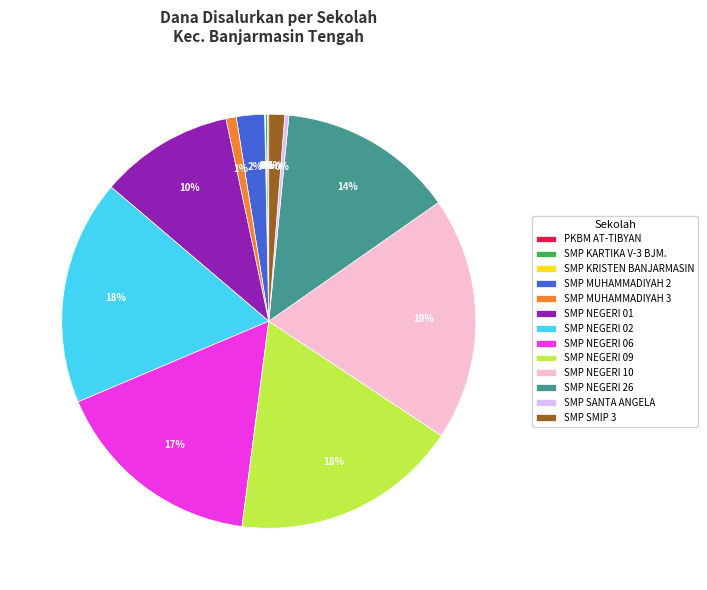

Which category has the biggest portion of the pie?

SMP NEGERI 10